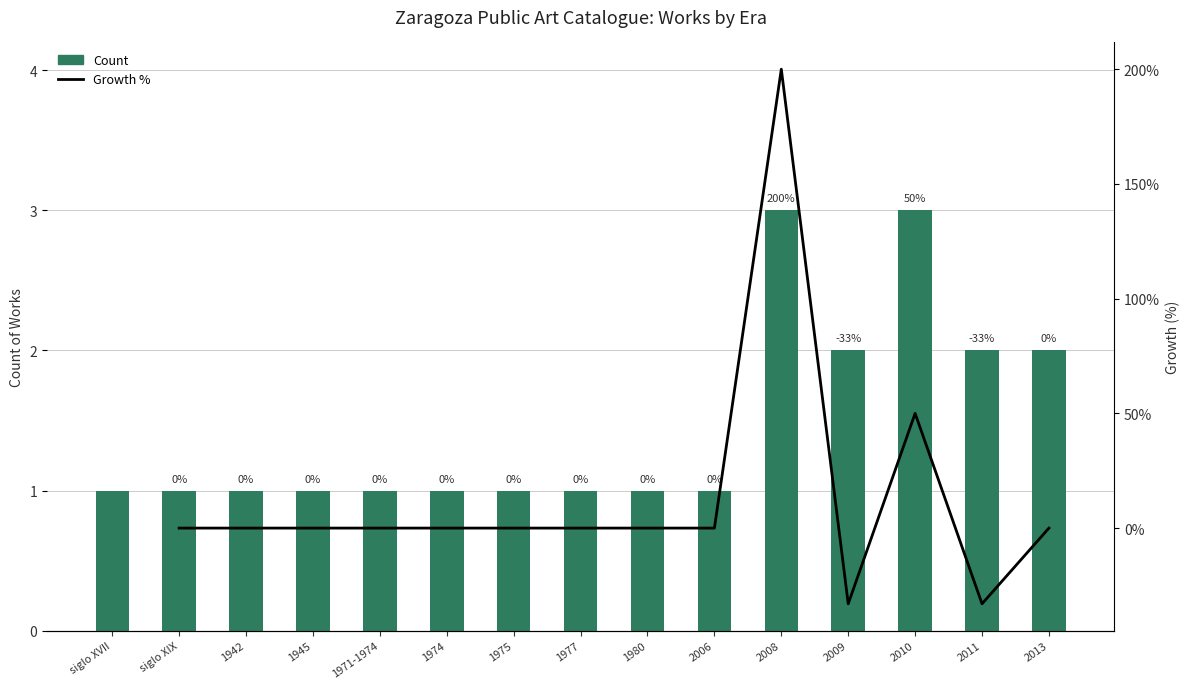

What are all the series names shown in the legend?

Count, Growth %